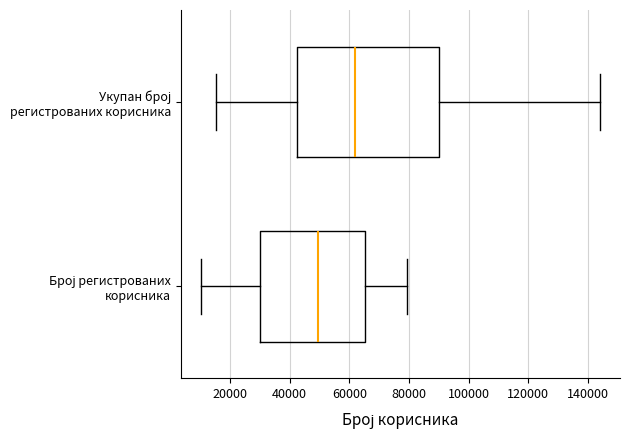

Reading bottom to top, read every box against the x-axis: the position of its median line, the range the box covers, and the ends of its whiskers. The values are not printed on the chart, so give them approximately, as read against the axis.

Број регистрованих корисника: median 50000, box 30000 to 66000, whiskers 10000 to 80000
Укупан број регистрованих корисника: median 62000, box 42000 to 90000, whiskers 16000 to 144000